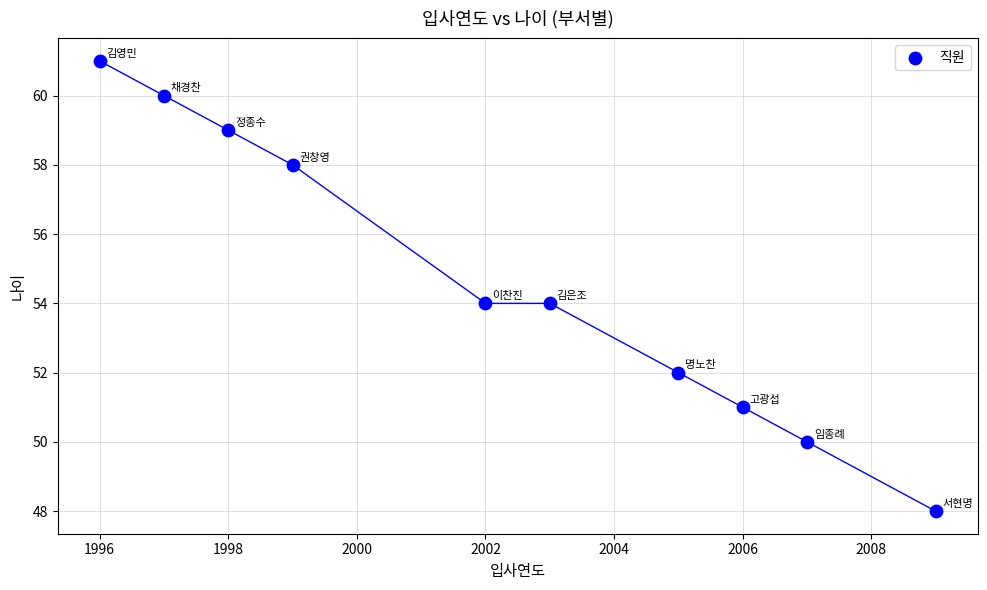

What is the range of X values (max minus min)?

13